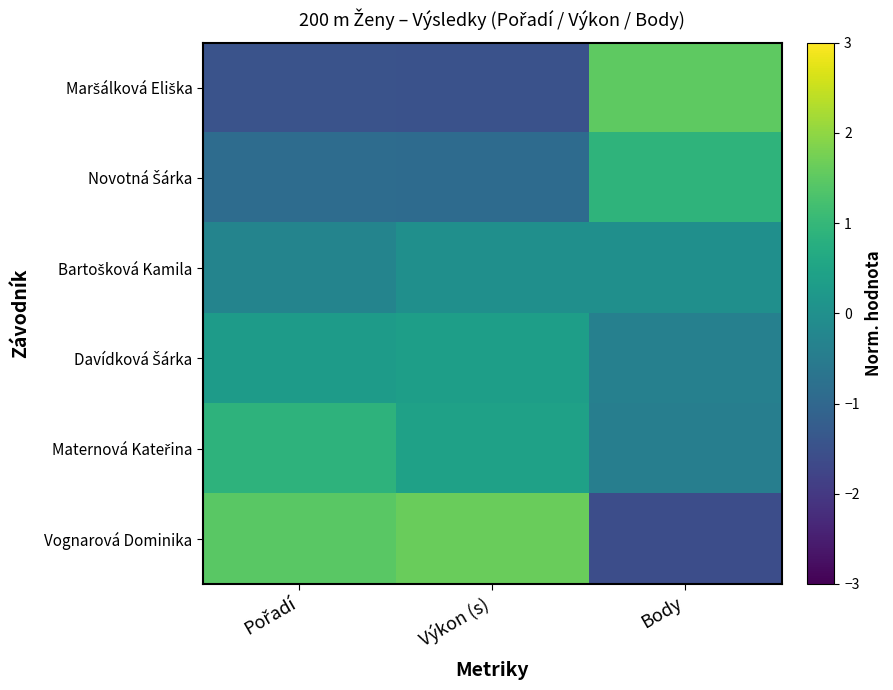

Which series has the largest range (max minus min)?

Vognarová Dominika